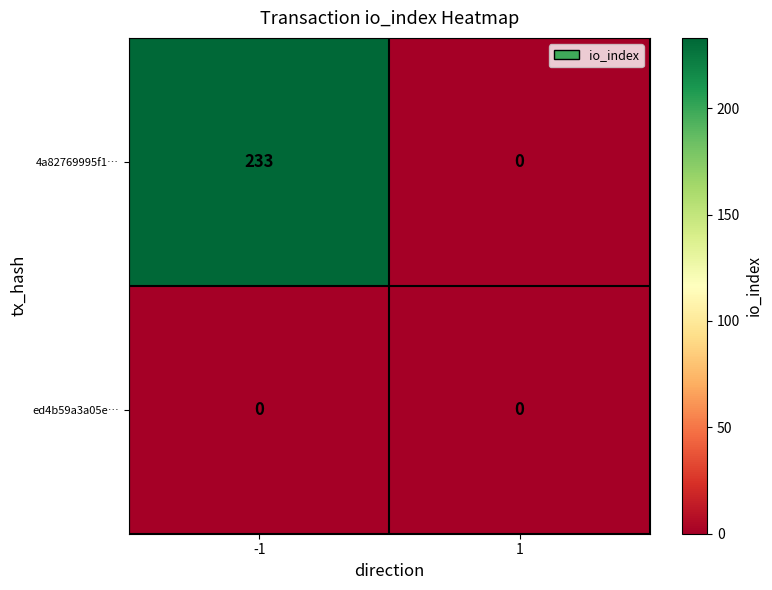

At which category is the sum across all series the highest?

-1